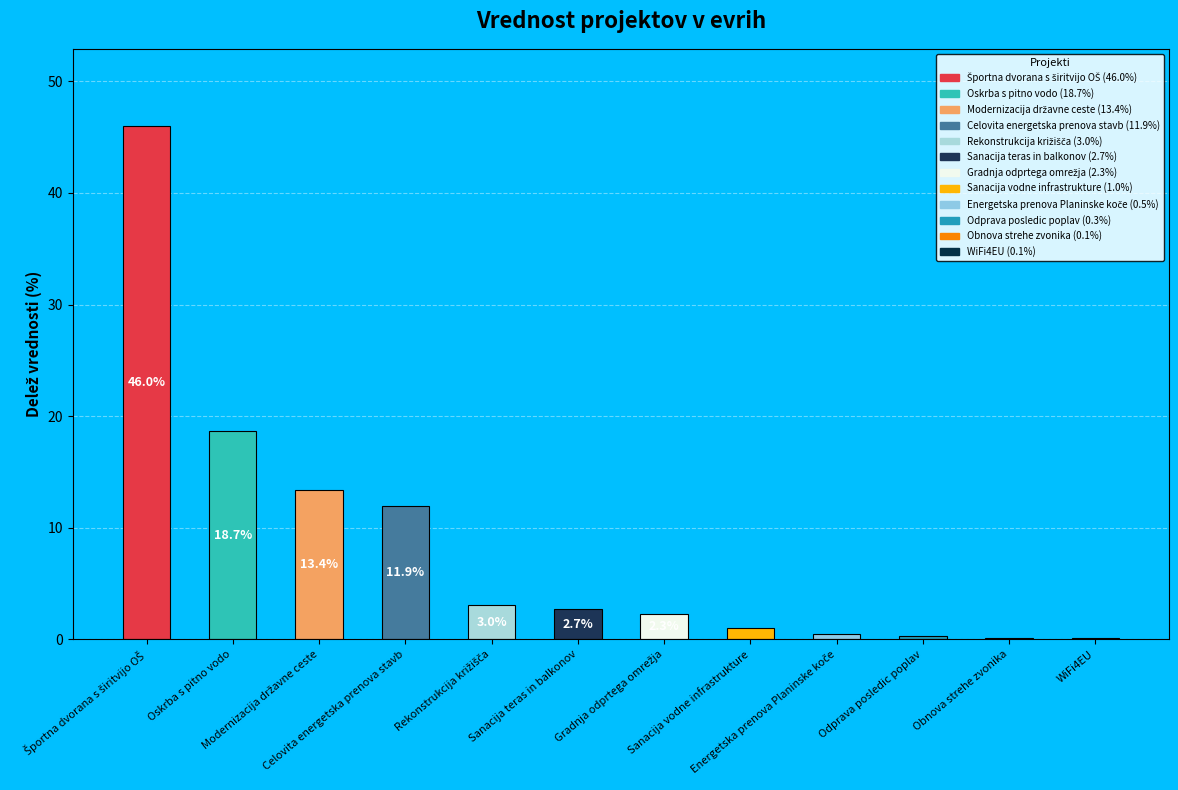

What is the sum of all values?

100.0